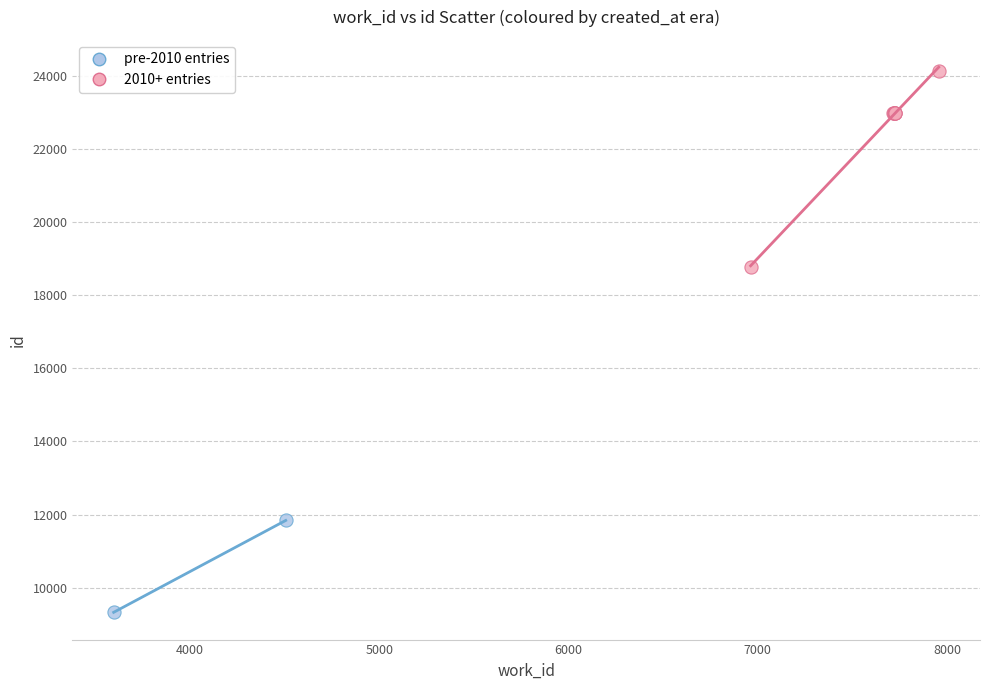

Which series contains the highest Y value?

2010+ entries